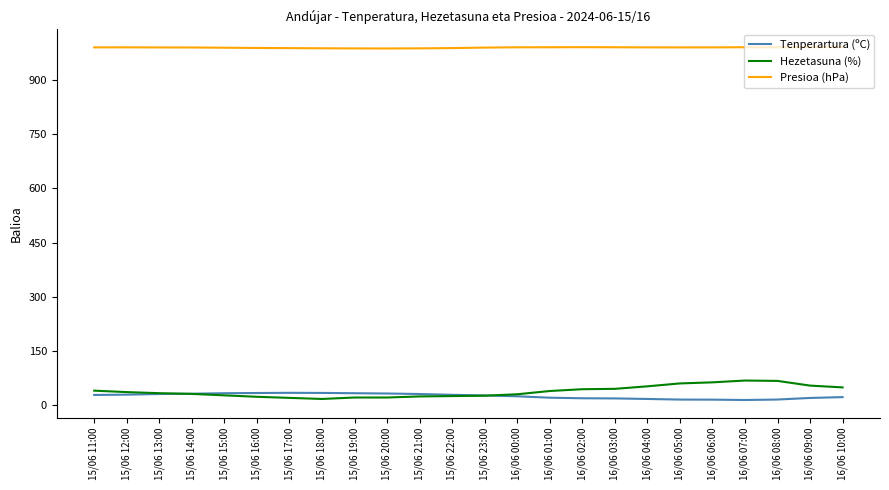

True or false: Presioa (hPa) and Hezetasuna (%) intersect in this chart.

False